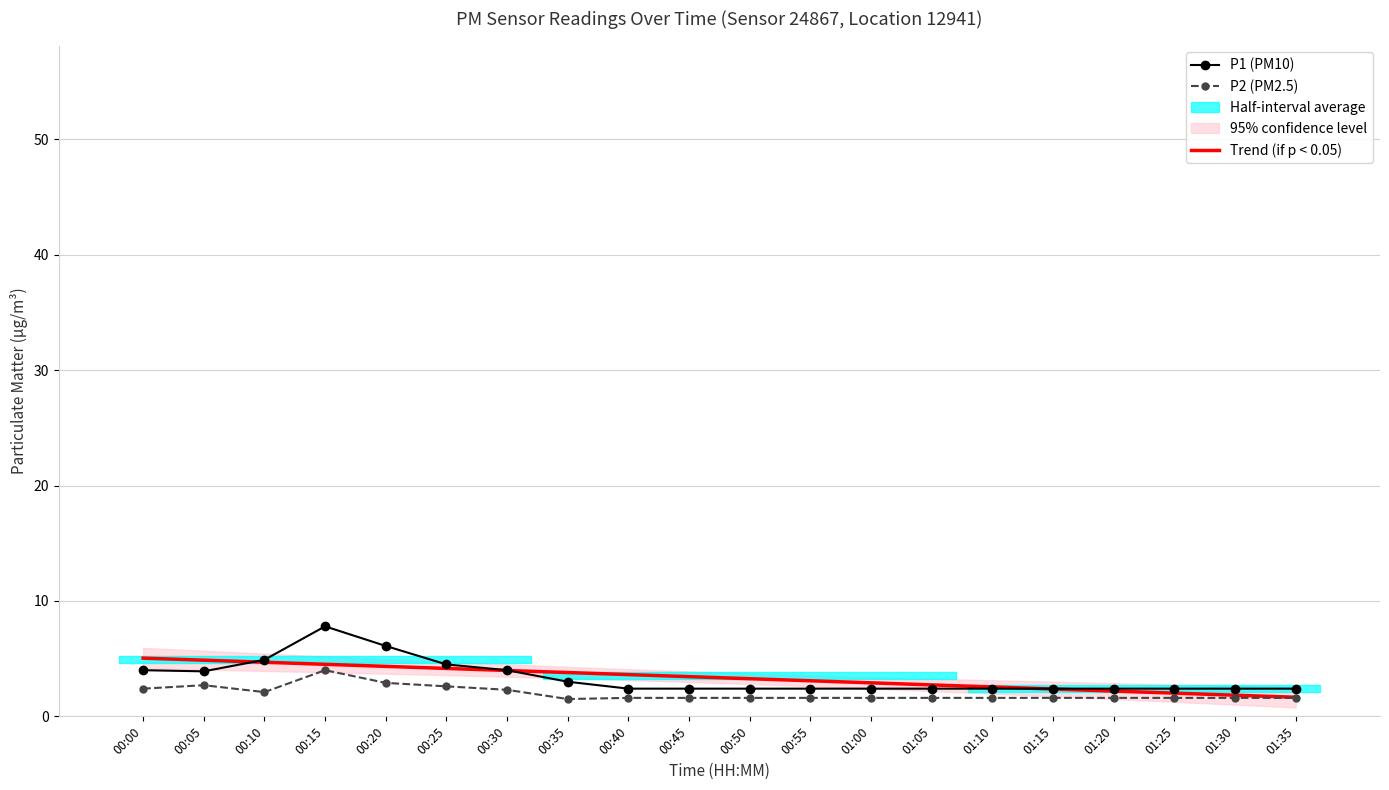

The value of P1 at 00:05 is 2.2. True or false?

False